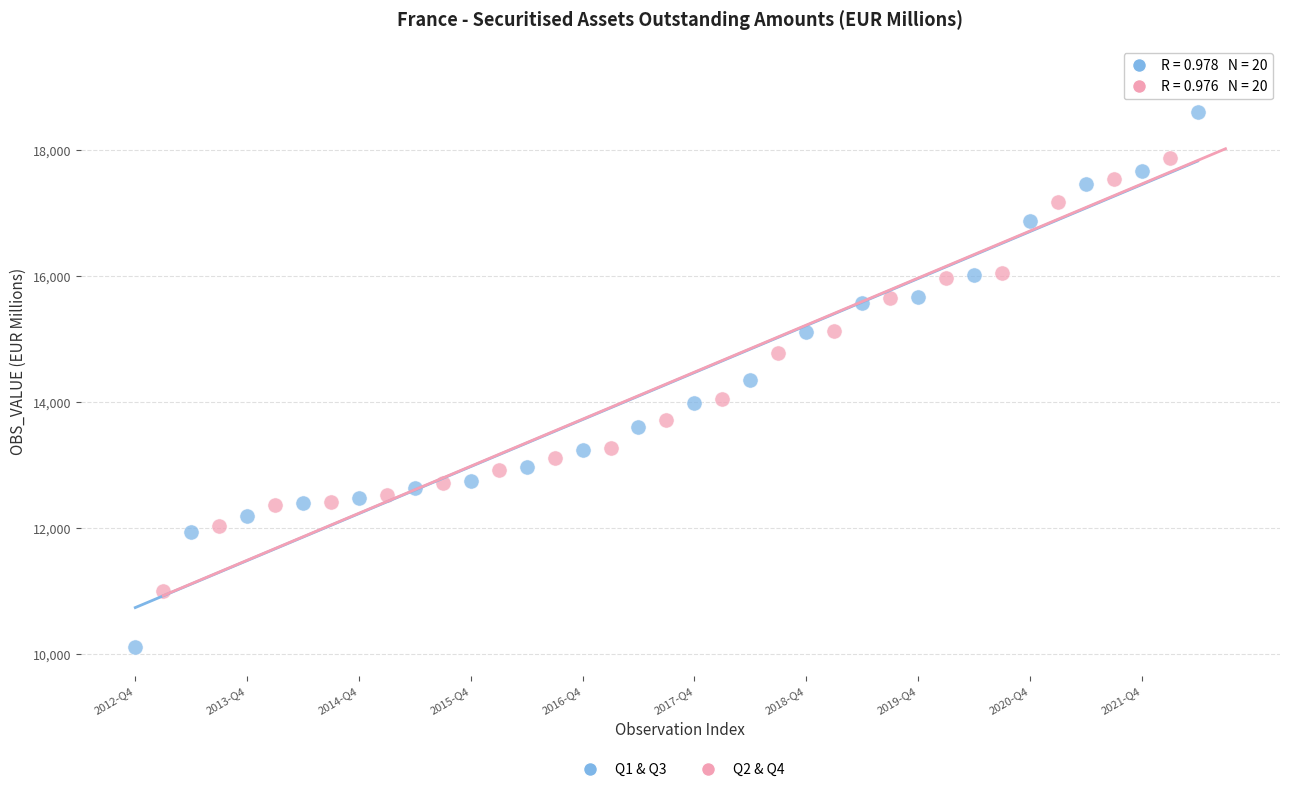

Which series reaches the maximum Y coordinate?

Q2 & Q4